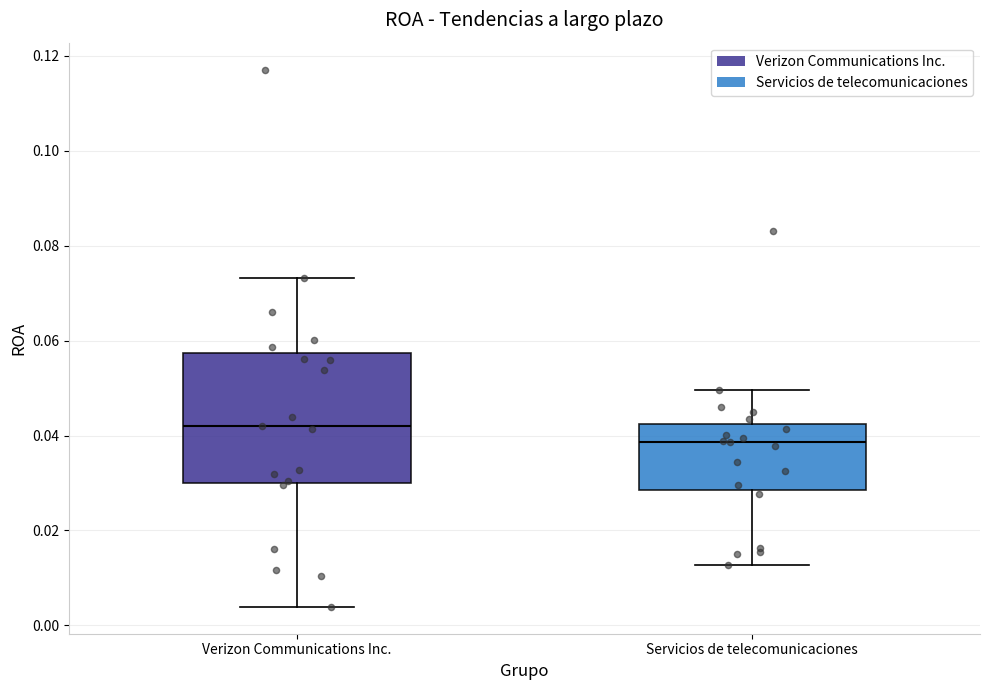

Reading left to right, transcribe this box plot: for each box, give where its median line is, the range the box spans, and where its two whiskers end, as read against the y-axis. The values are not printed on the chart, so give them approximately, as read against the axis.

Verizon Communications Inc.: median 0.042, box 0.030 to 0.058, whiskers 0.004 to 0.074
Servicios de telecomunicaciones: median 0.038, box 0.028 to 0.042, whiskers 0.012 to 0.050